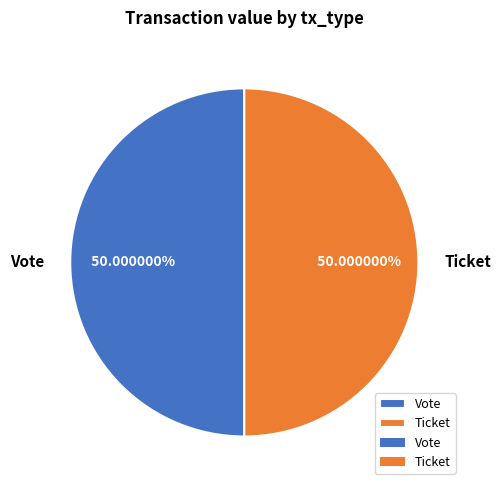

Approximately how many times larger is the value at Ticket compared to Vote?

1.0